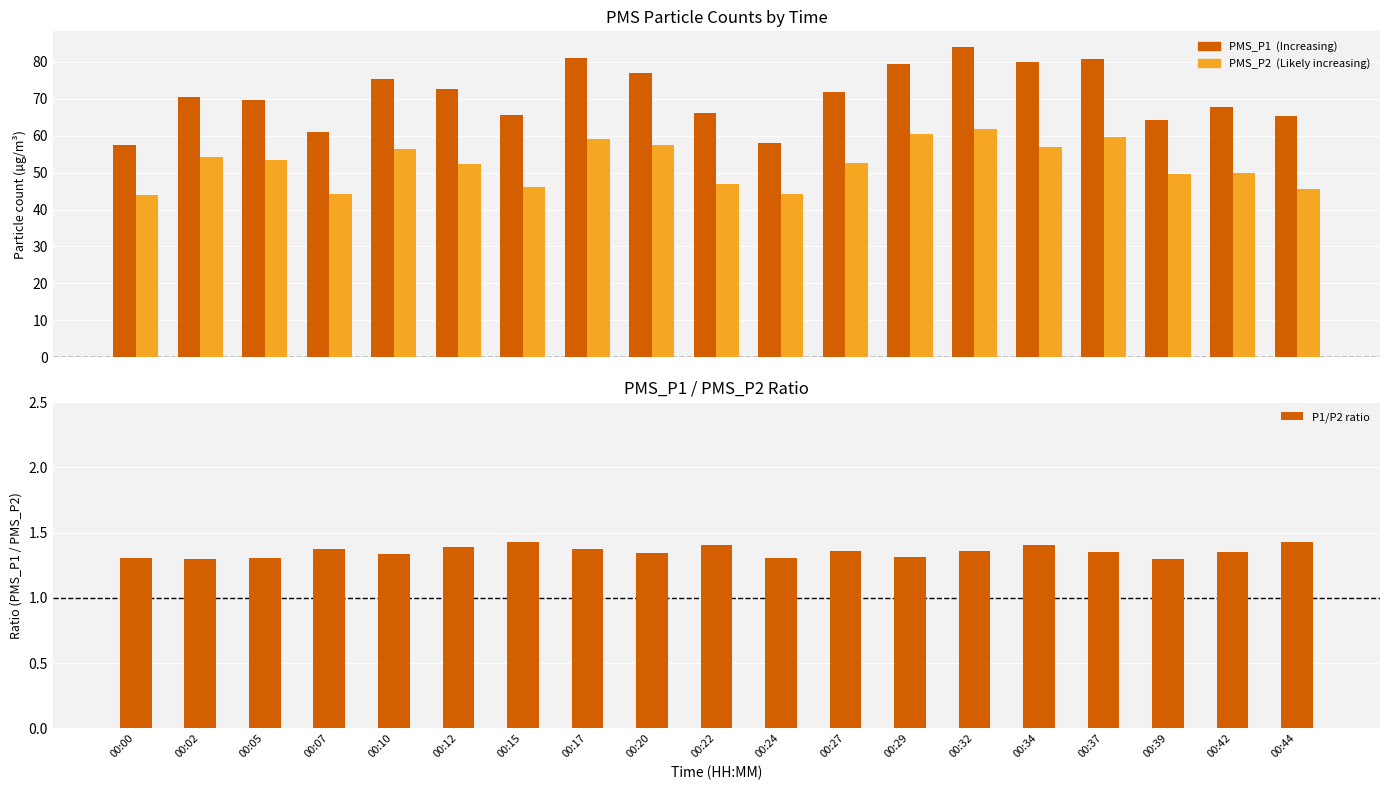

Which has a higher value, 00:24 or 00:12?

00:12